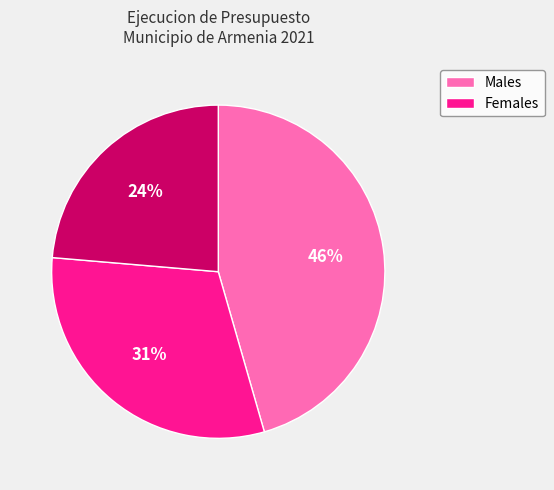

To the nearest percent, what is the difference between the largest and smallest slice percentages?

22%